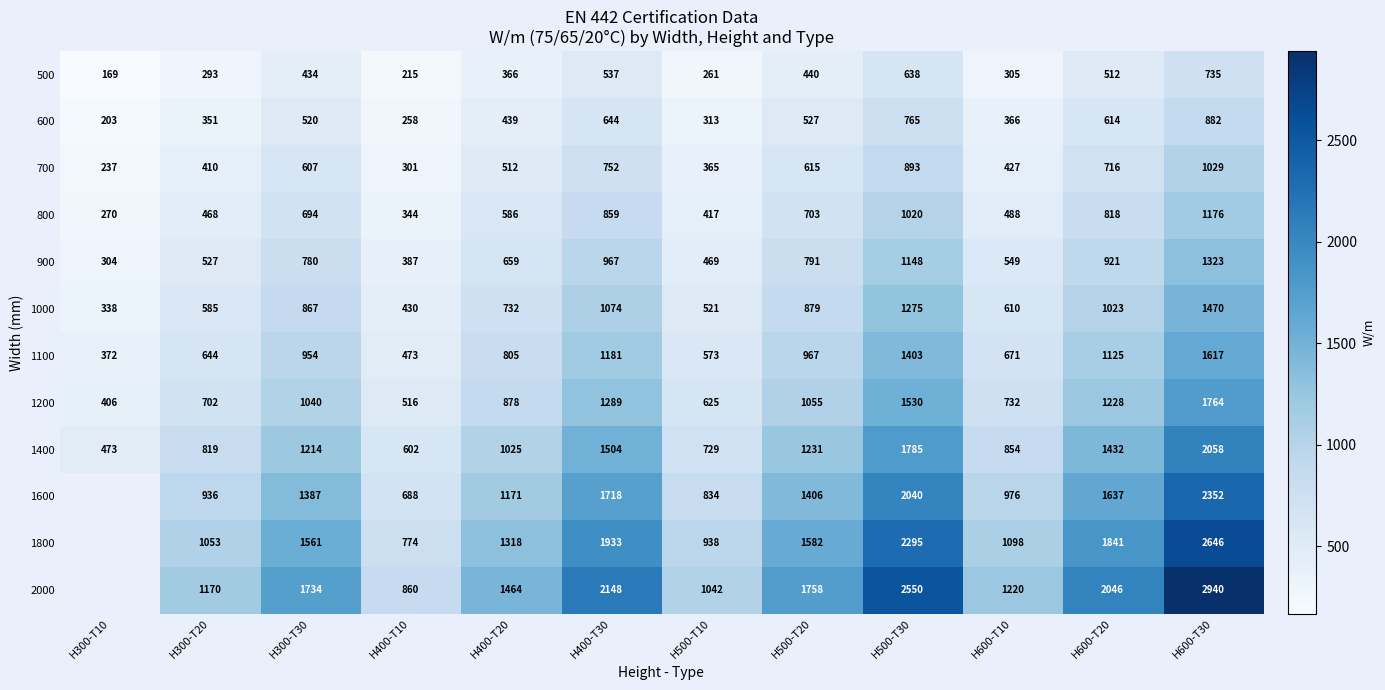

Read the 1000 value at H300-T10, to the nearest 10.

340